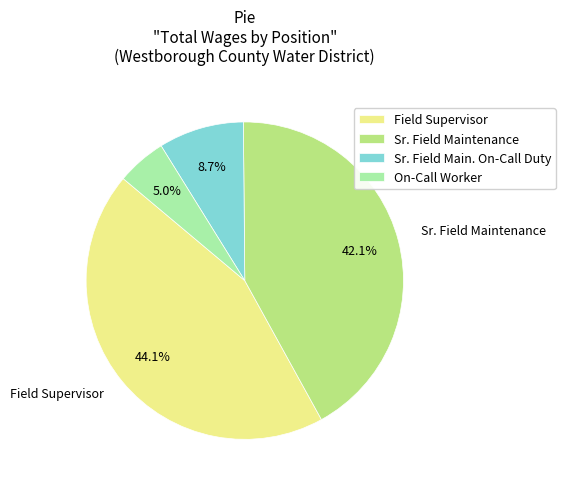

What is the largest slice in the pie chart?

Field Supervisor